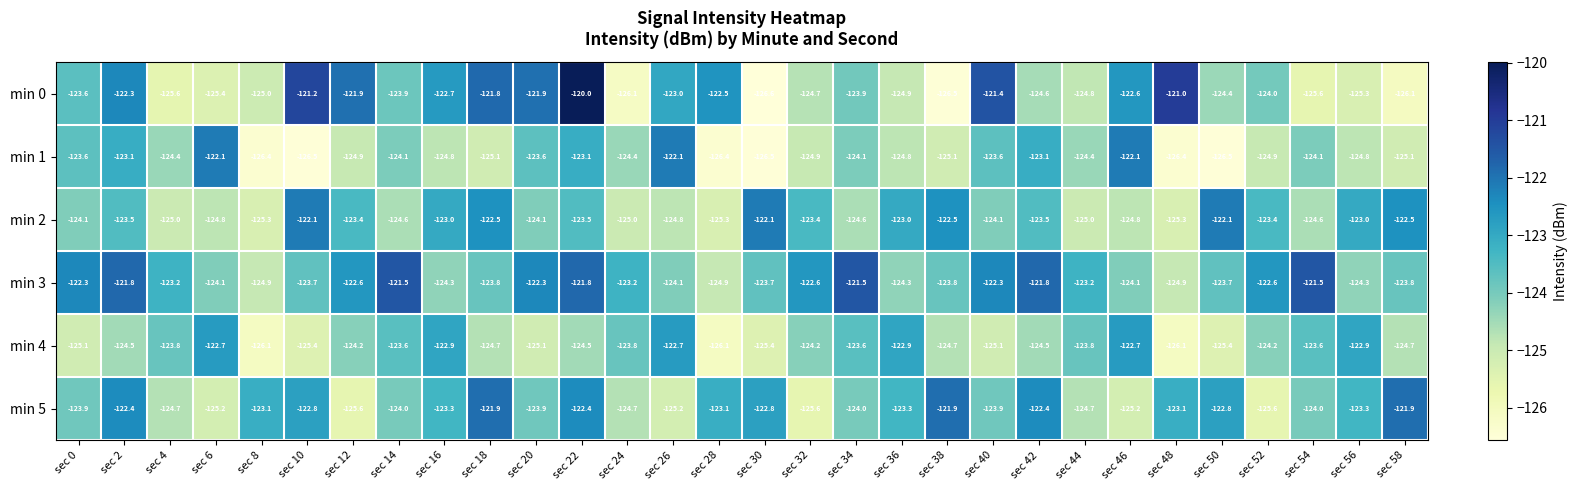

What is the difference between the maximum and minimum values in the min 3 series?

3.4